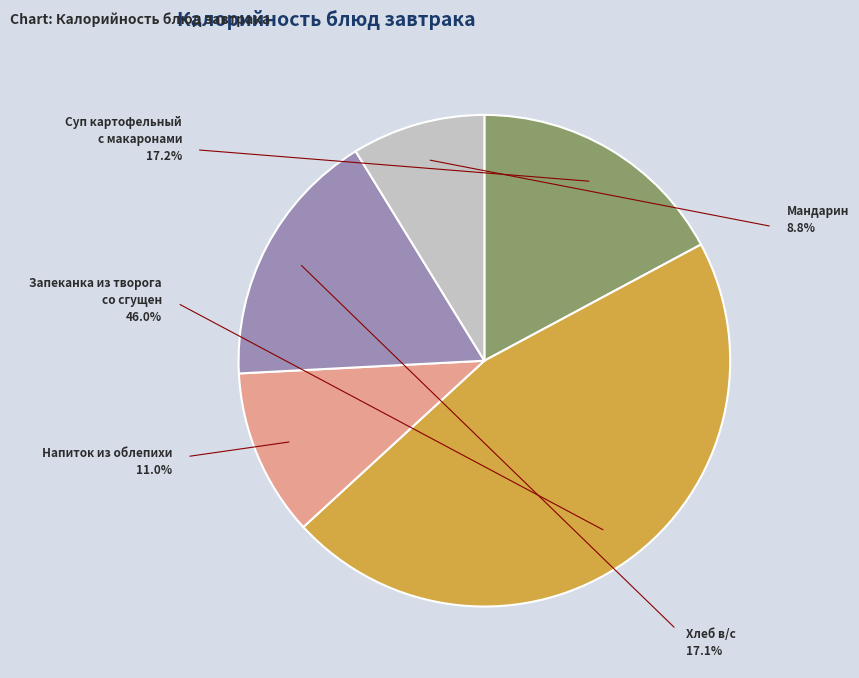

What is the total percentage of Запеканка из творога
со сгущен and Напиток из облепихи?

57.0%